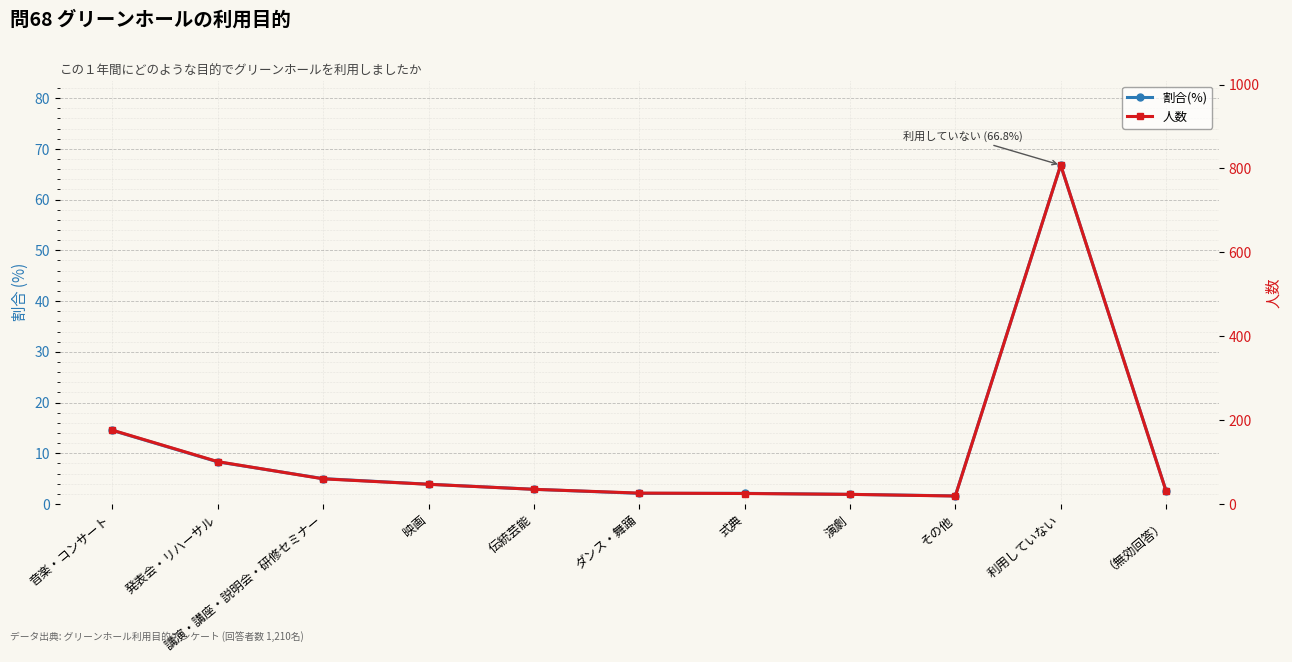

True or false: 人数 and 割合(%) intersect in this chart.

False